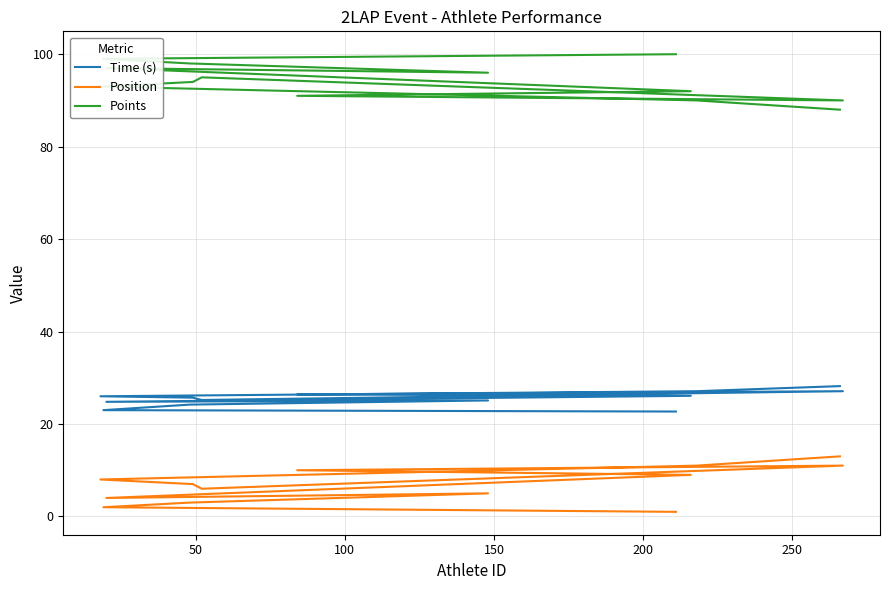

Is the value of Points at 100 greater than the value of Time (s) at 8?

Yes